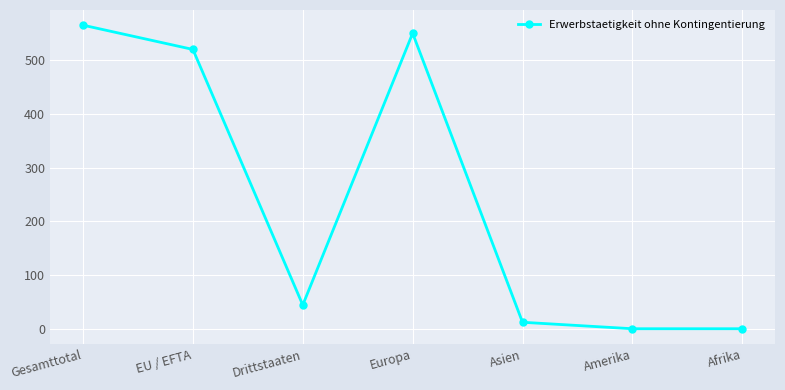

What is the label of the 3rd point from the right?

Asien